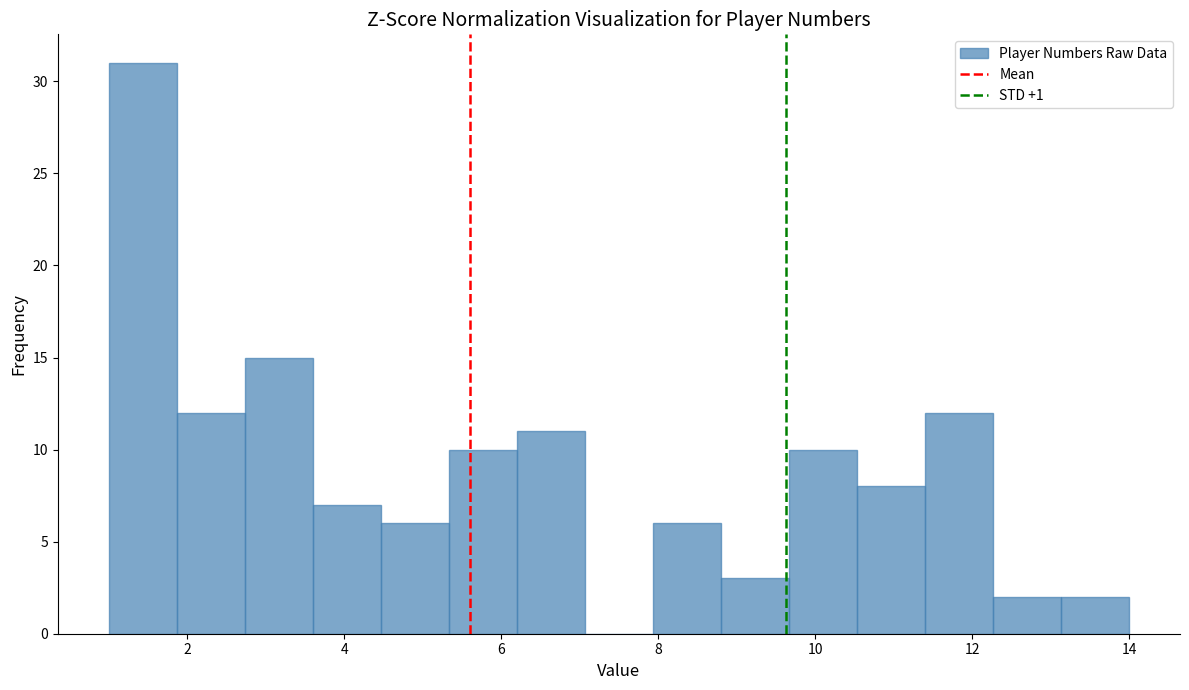

How tall is the bar that spans 1.0 to 1.8 on the x-axis? Neither the bar edges nor the heights are printed on the chart, so give them approximately, as read against the axes.

31